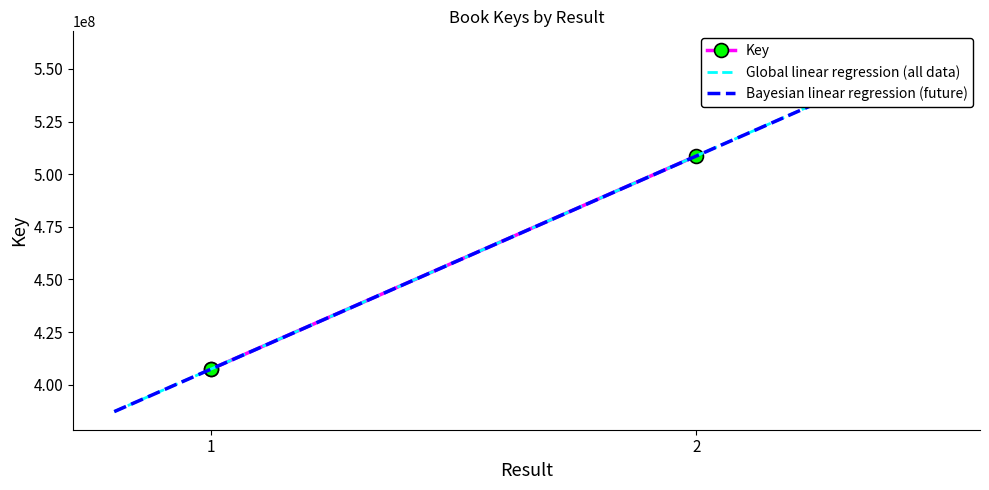

Does the chart have visible grid lines?

No